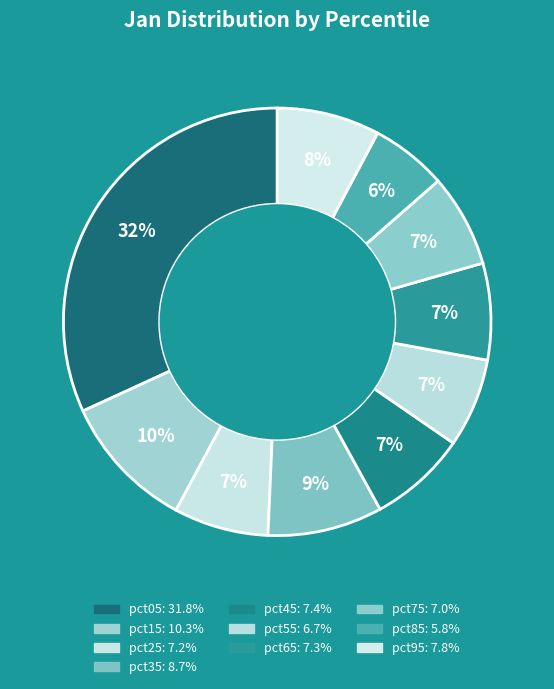

What is the smallest slice in the pie chart?

pct85